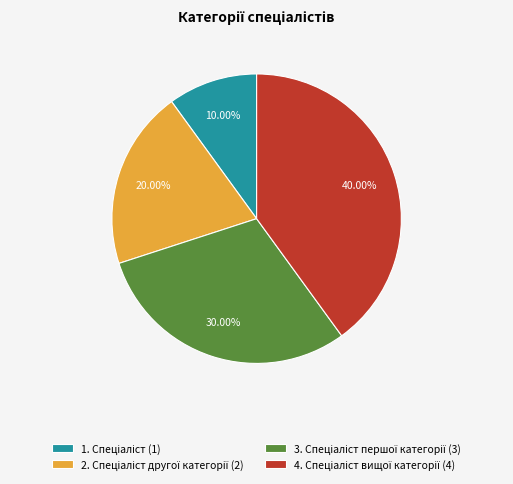

Does any single category account for the majority?

No